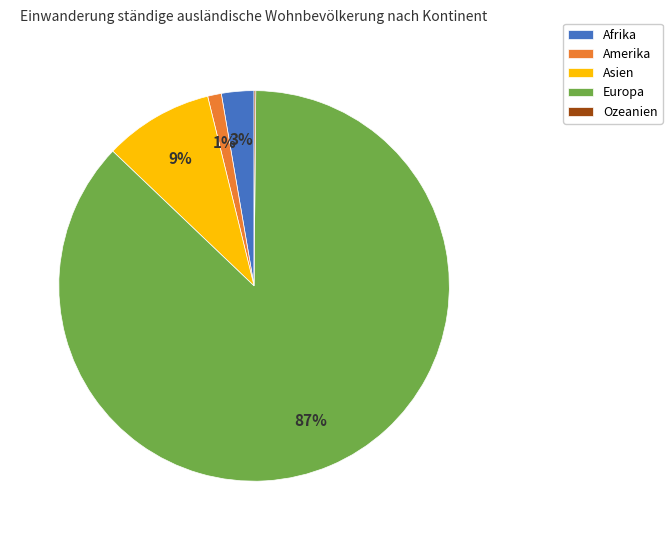

The Asien slice represents 1% of the pie. True or false?

False